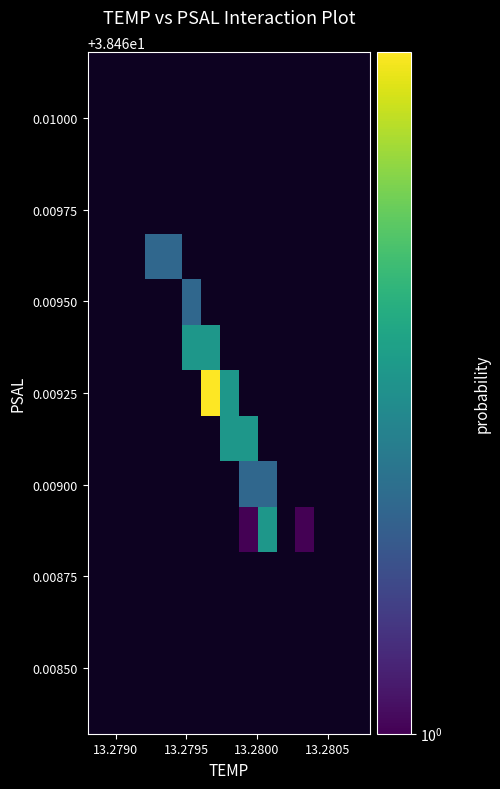

How many distinct data groups are displayed?

15